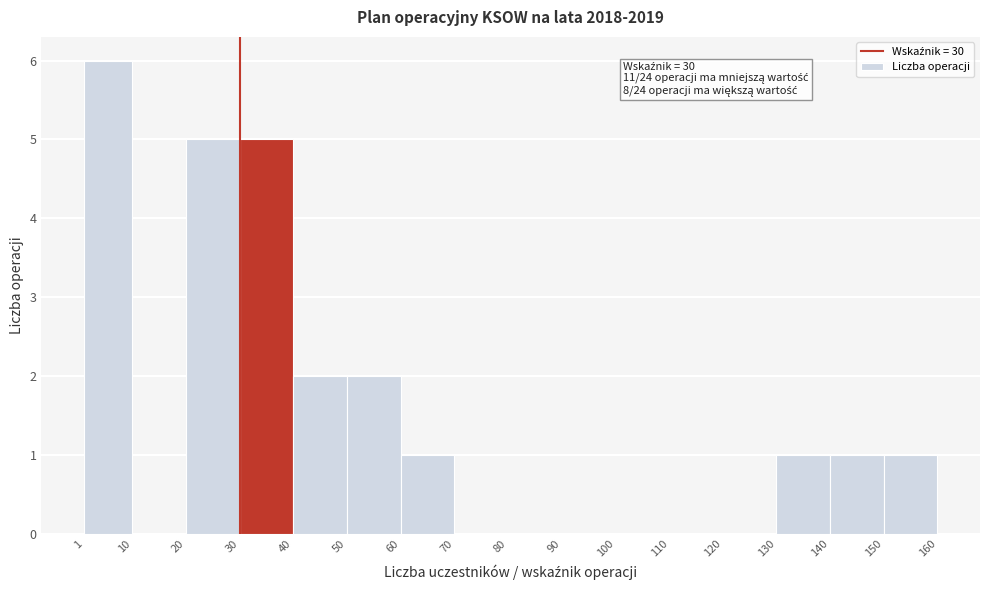

Over which range of the x-axis is the bar tallest?

1 to 10